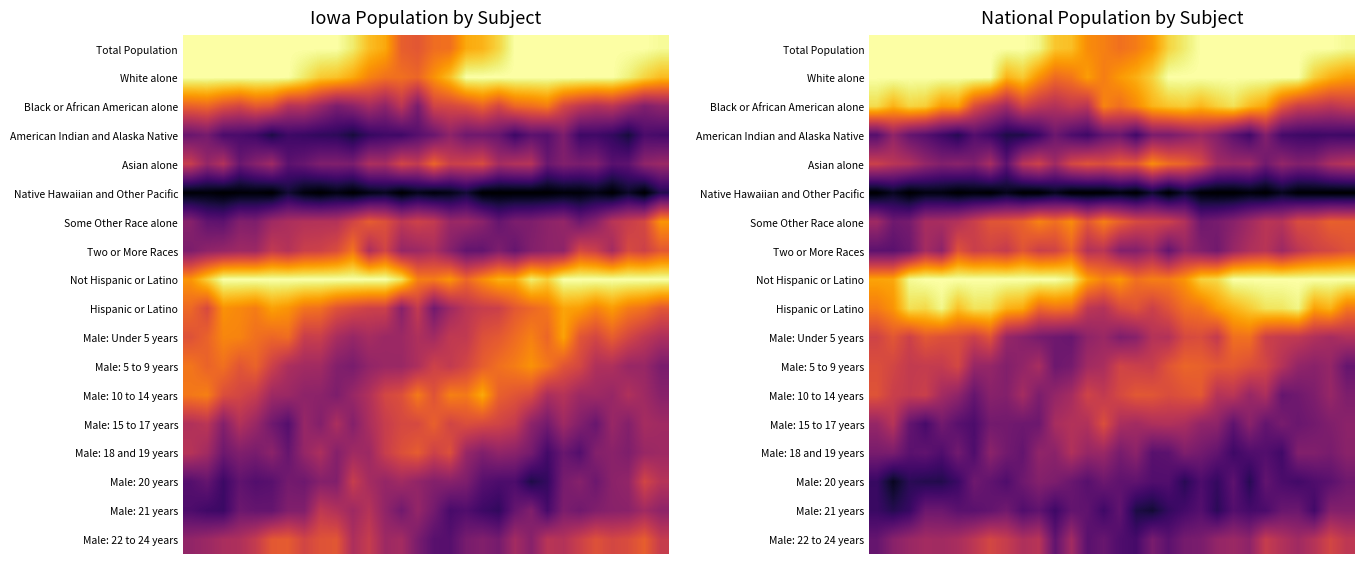

What is the spread (max minus min) of values at 7?

1.0